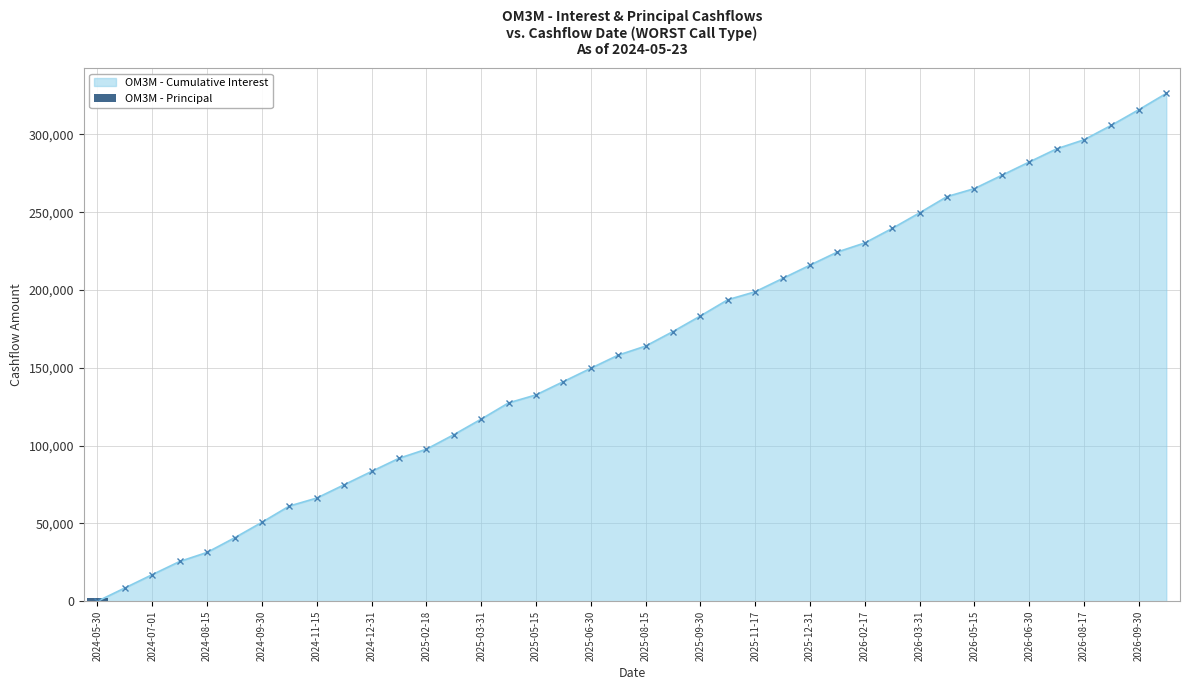

The value at 2026-09-30 is 1014.5. True or false?

False